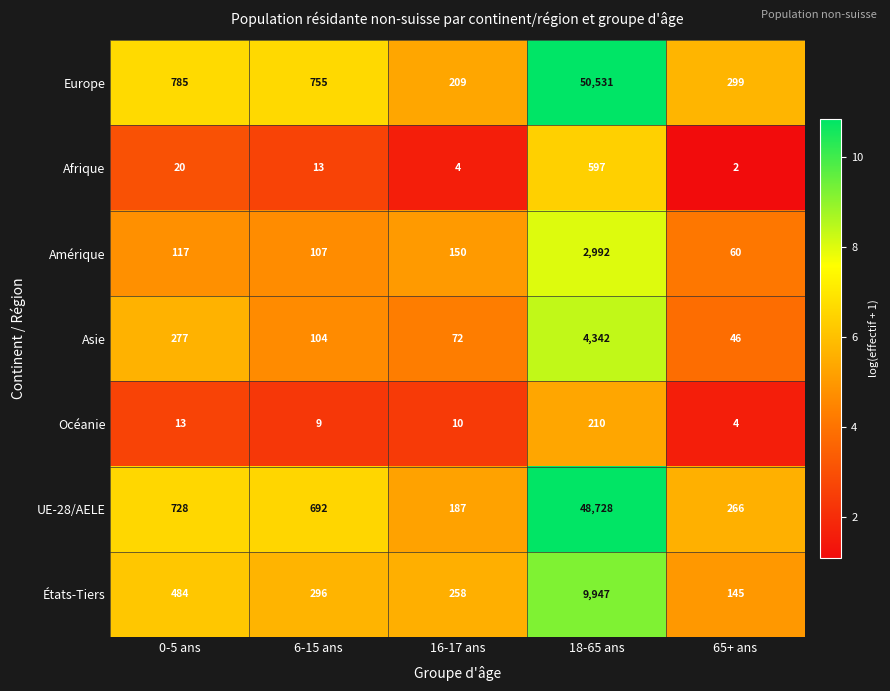

What is the spread (max minus min) of values at 16-17 ans?

254